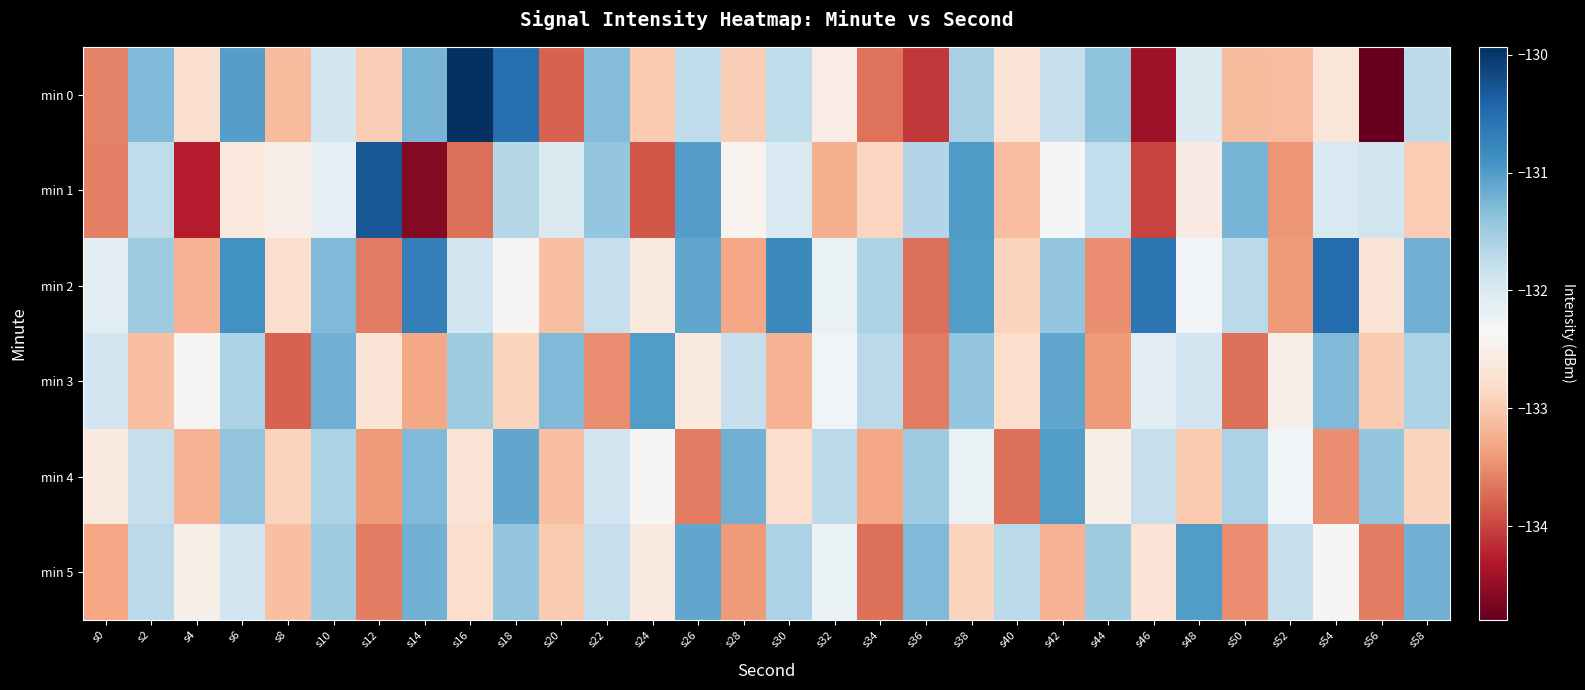

At which category is the sum across all series the highest?

s6